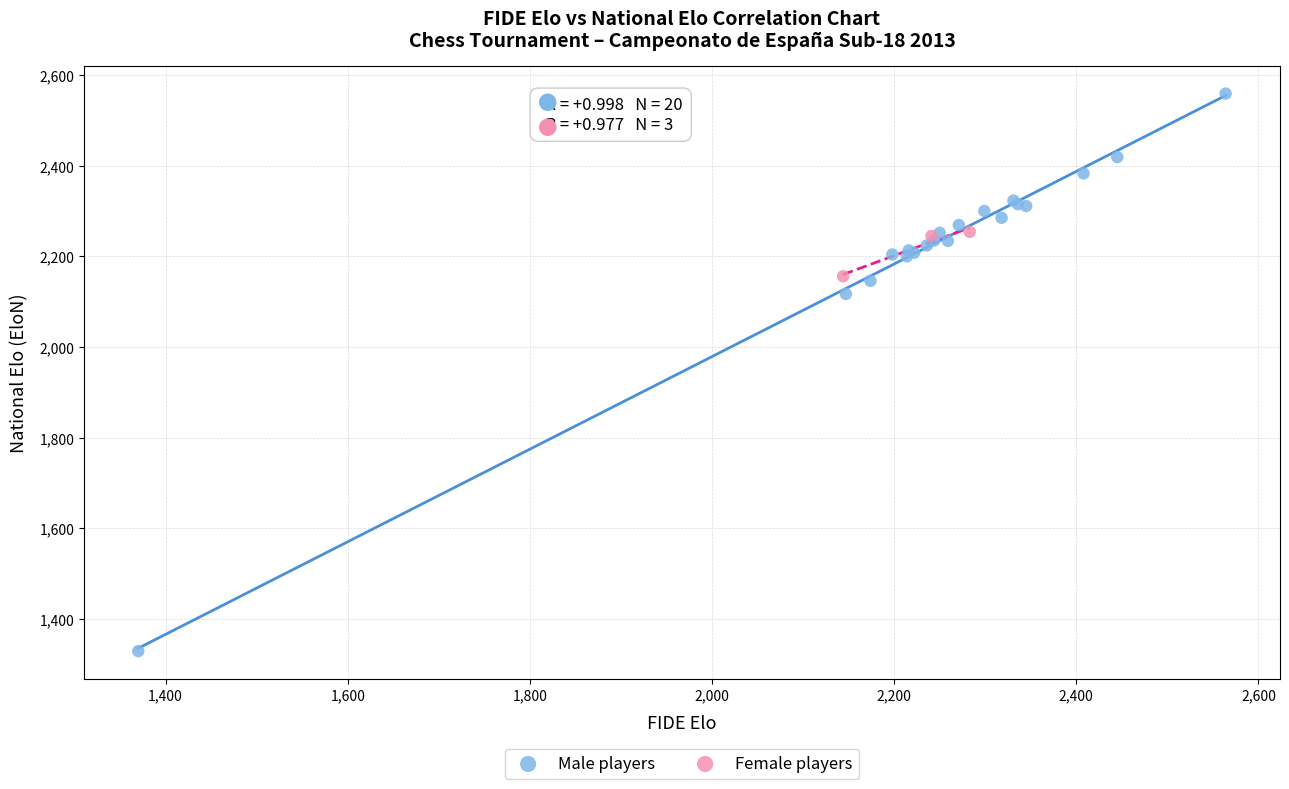

What are all the series names shown in the legend?

Male players, Female players